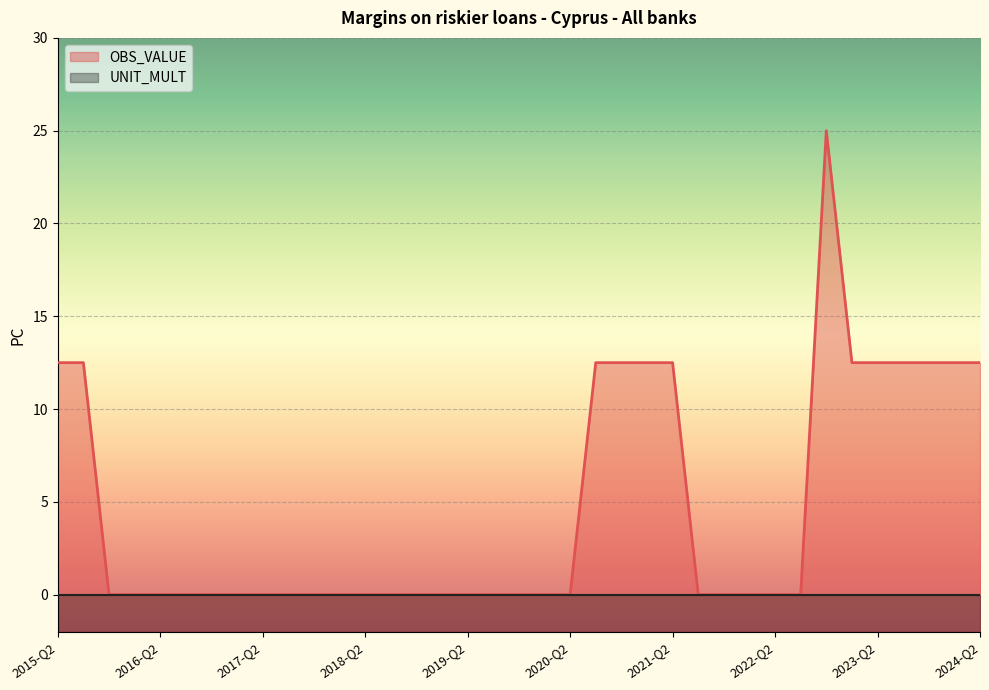

The chart shows a value of 0.0 at 2018-Q3. True or false?

True